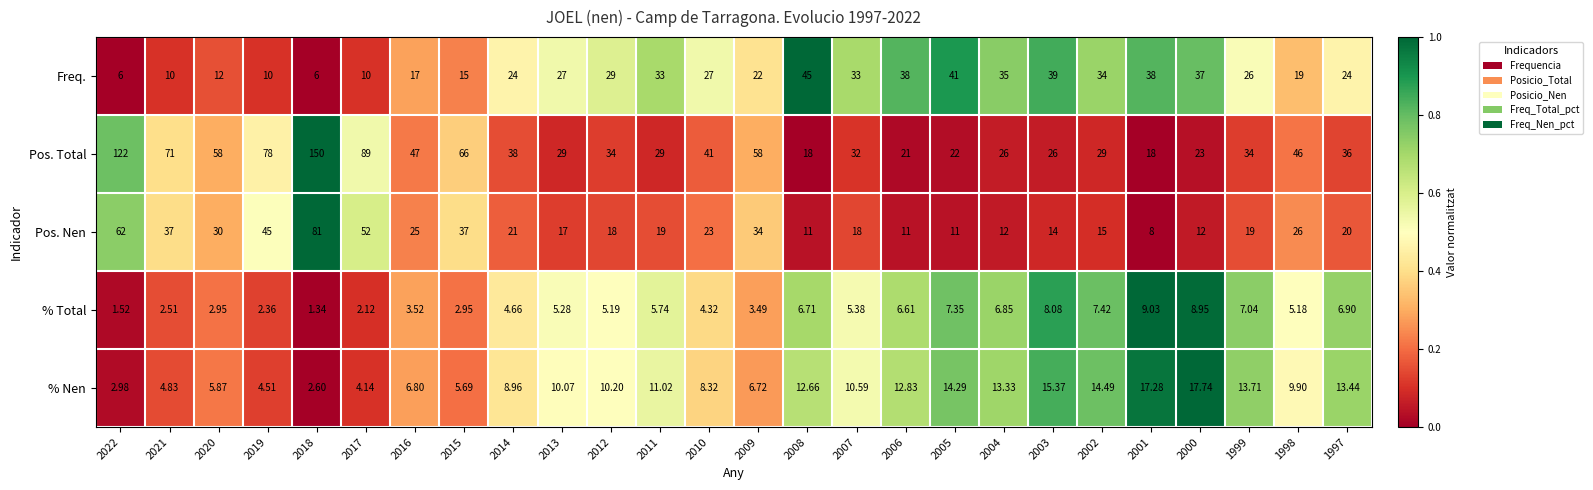

What is the total value across all series at 2001?

90.3